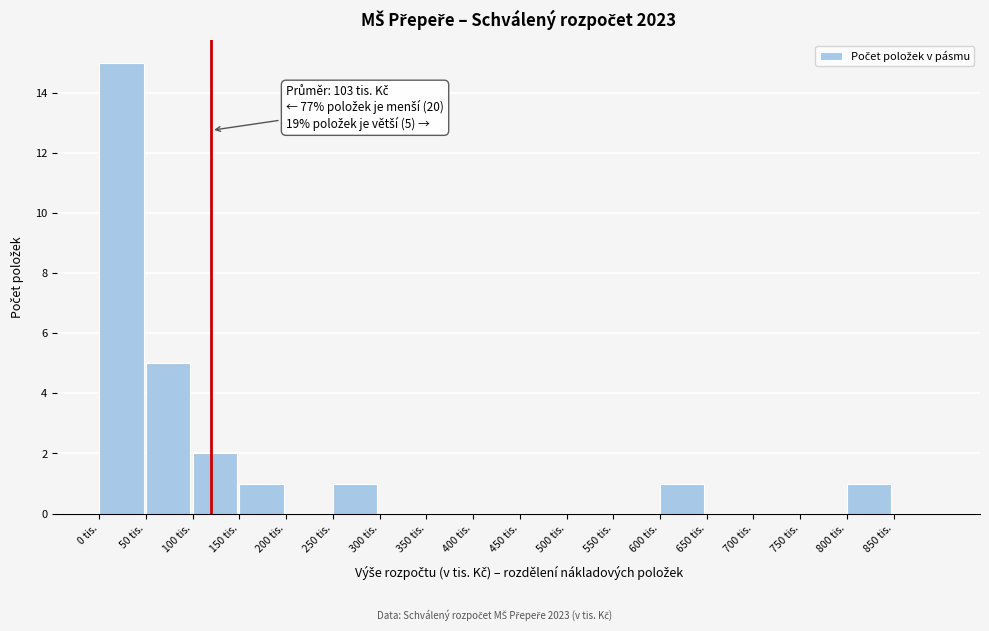

Which range on the x-axis has the tallest bar?

0 to 50